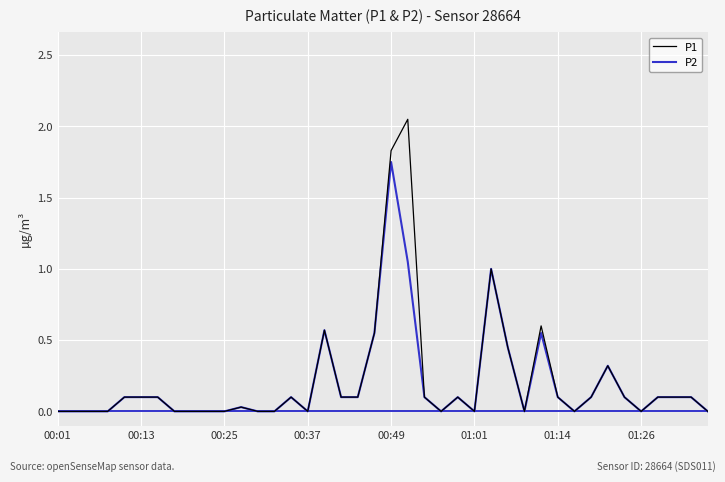

Rank the series by their maximum value, from highest to lowest.

P1, P2